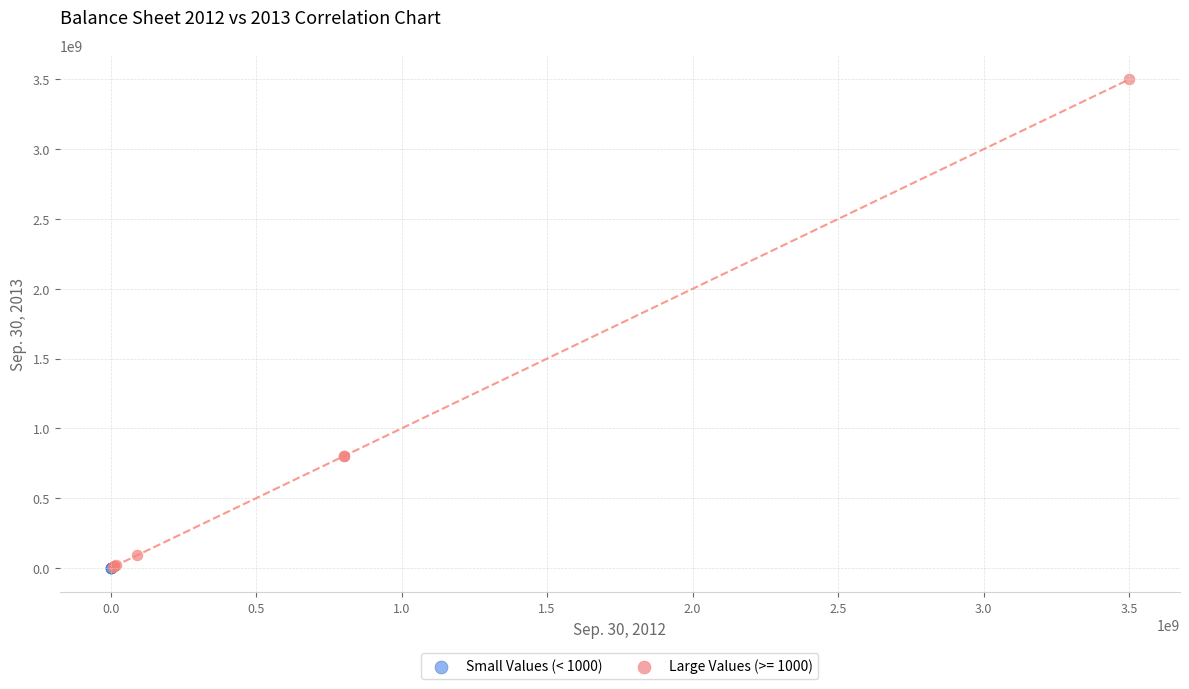

Which series reaches the maximum Y coordinate?

Large Values (>= 1000)